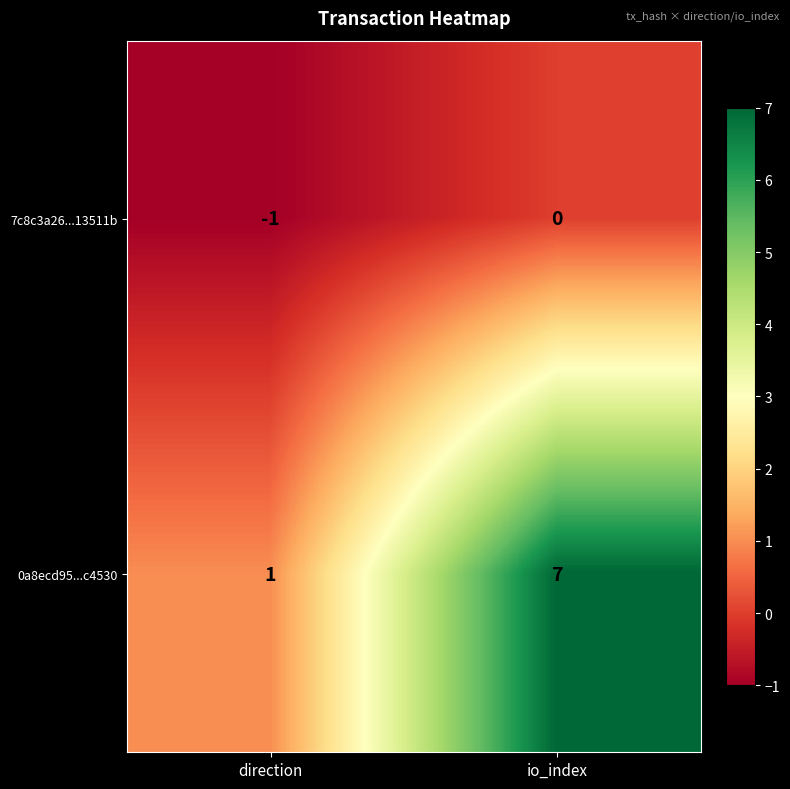

Reading left to right, extract all data points from this chart.

7c8c3a26...13511b: -1	0
0a8ecd95...c4530: 1	7